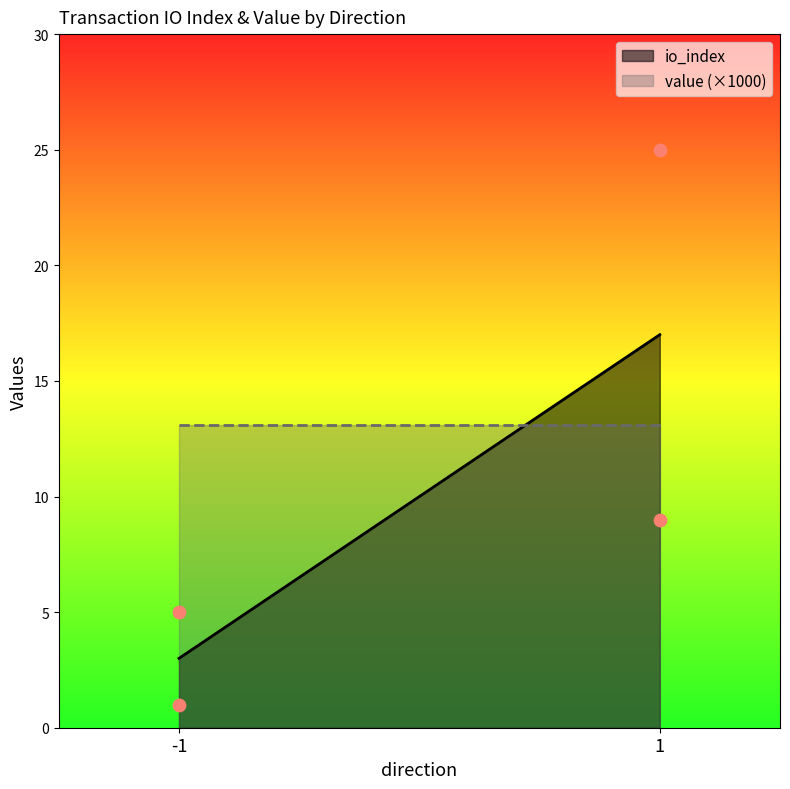

Which series has the widest spread of Y values?

io_index